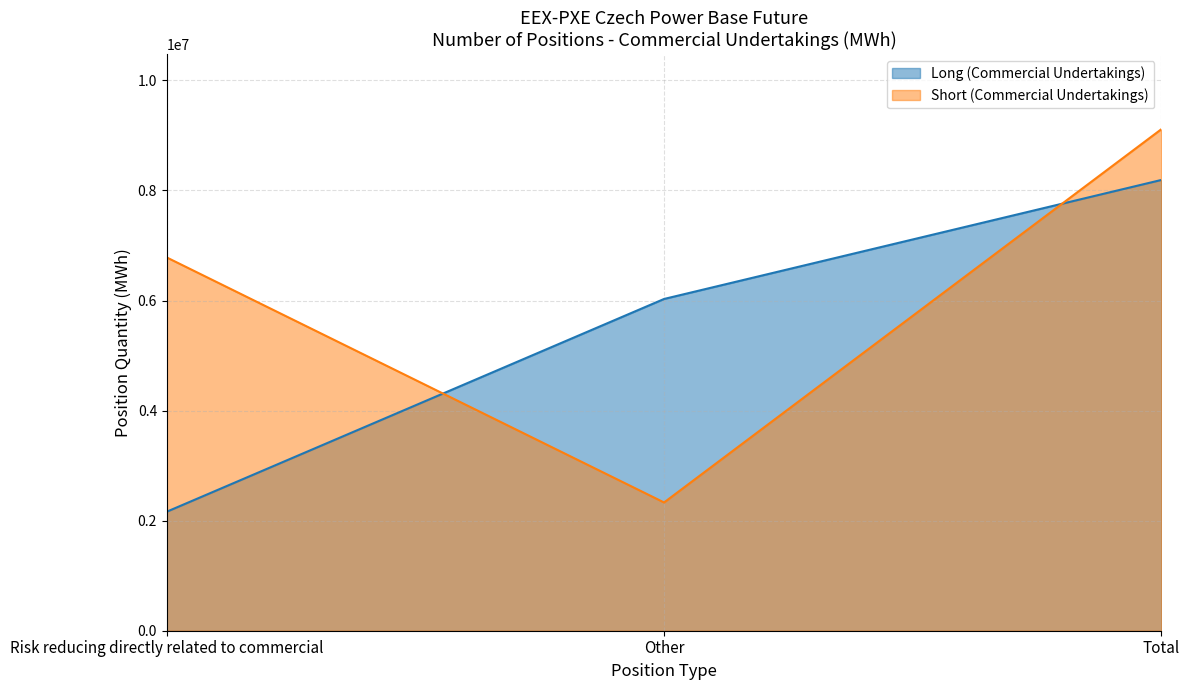

List the labels in order of Short (Commercial Undertakings) value, largest first.

Total, Risk reducing directly related to commercial, Other